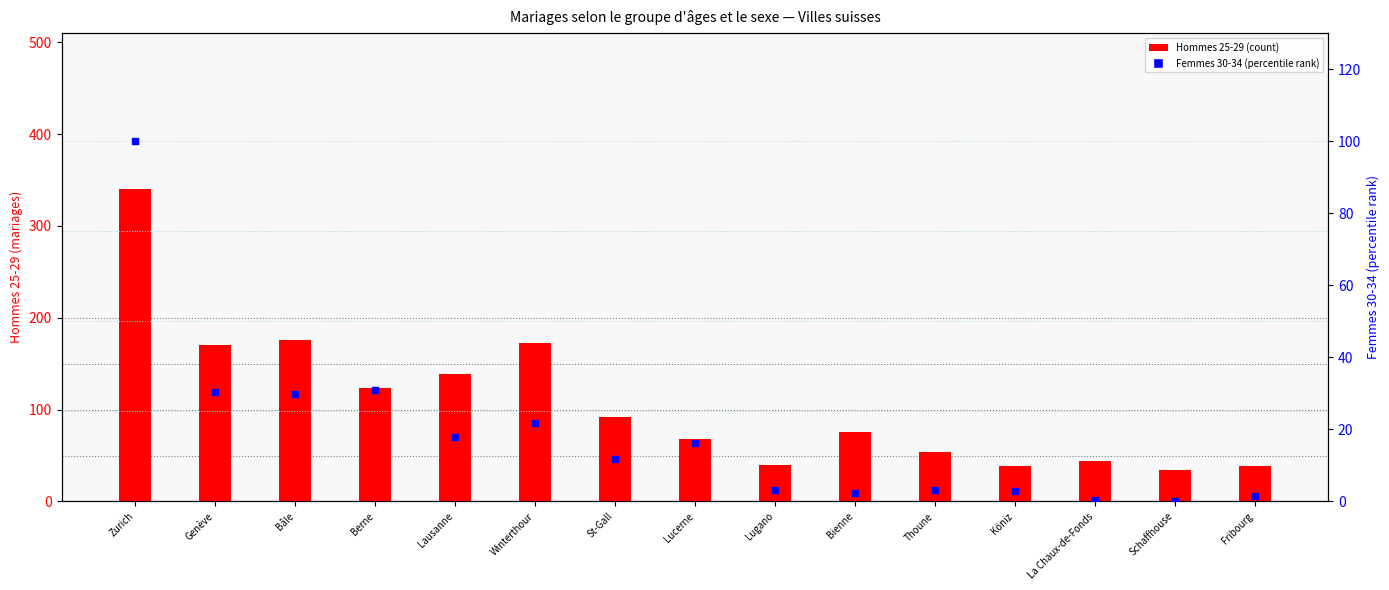

Which series has the widest spread of Y values?

Hommes 25-29